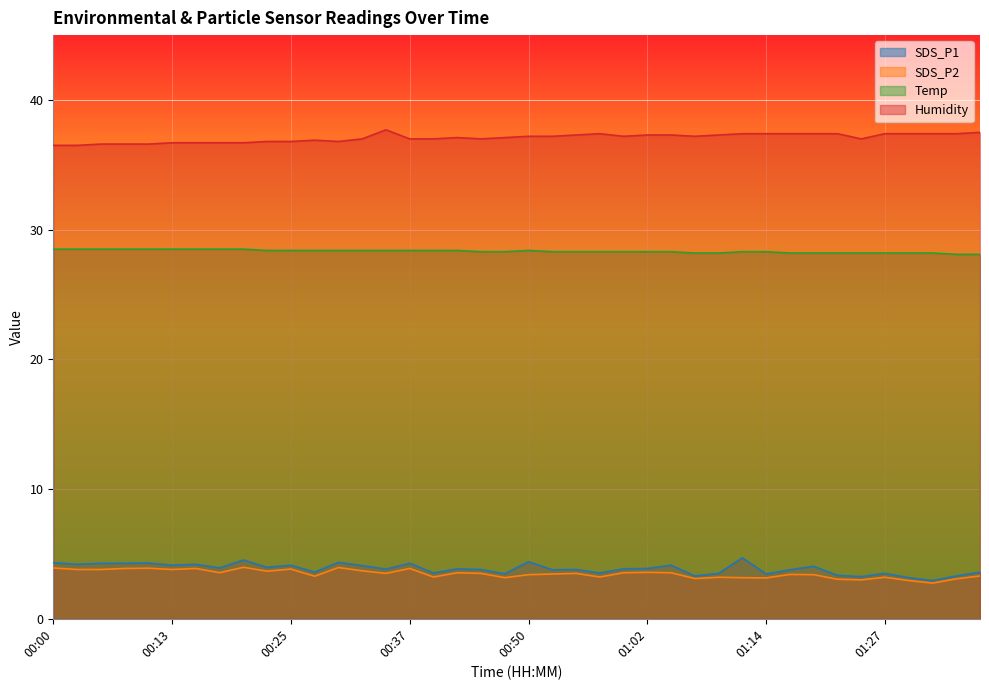

Rank the series by their maximum value, from lowest to highest.

SDS_P2, SDS_P1, Temp, Humidity